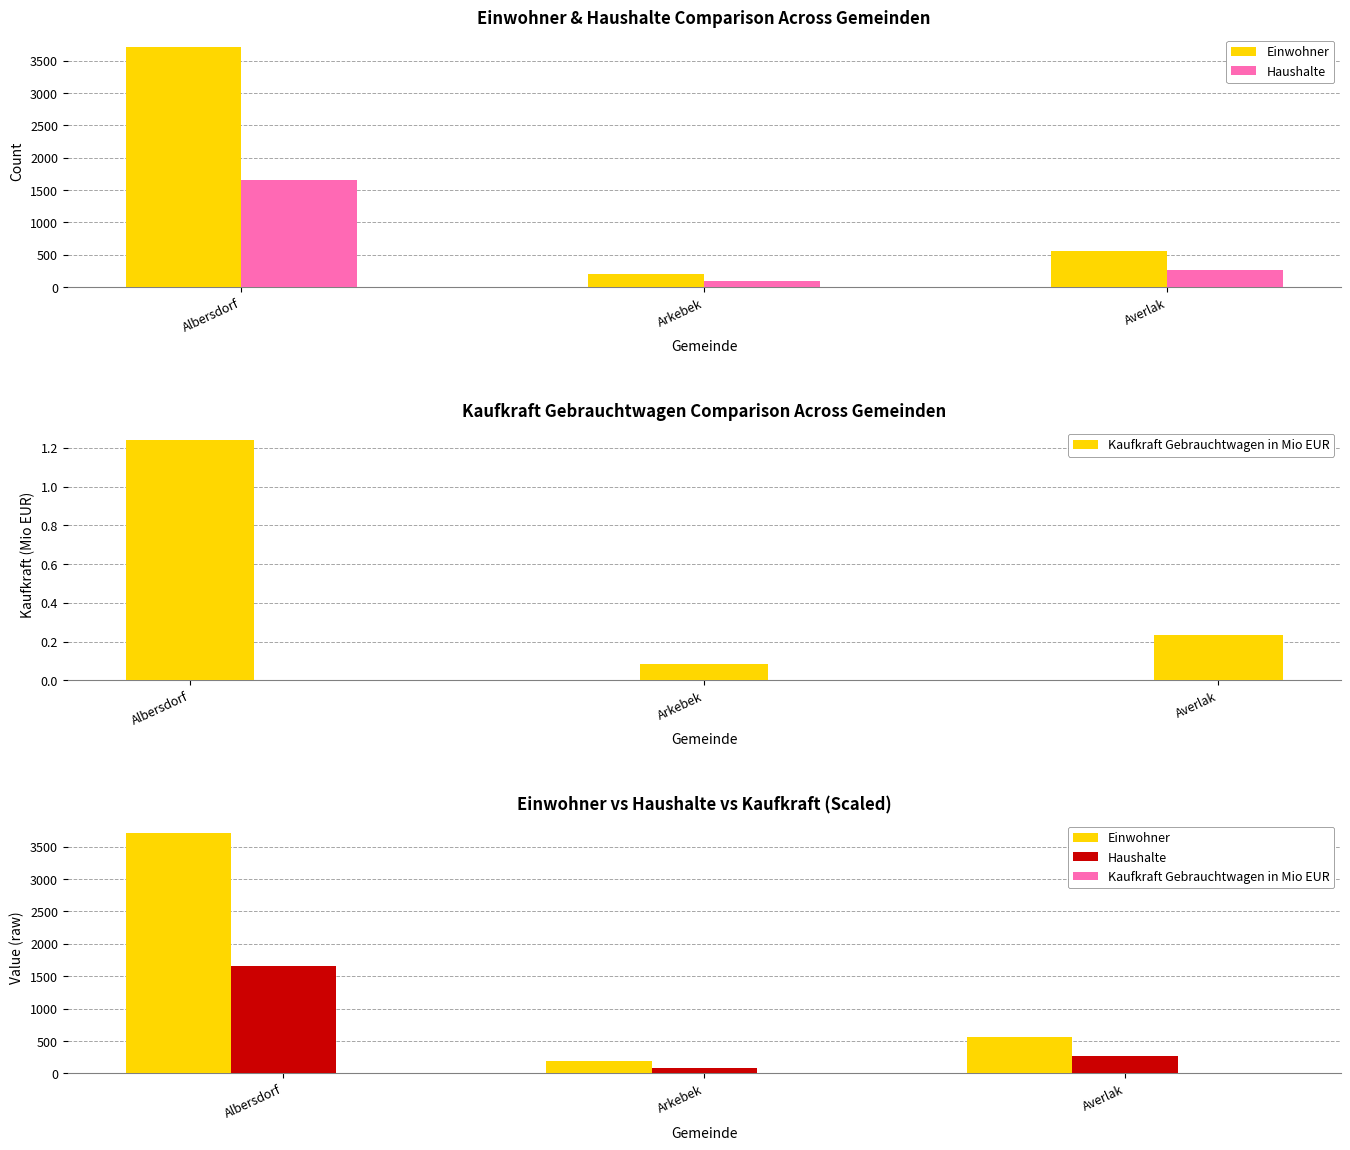

Between Albersdorf and Arkebek, which series saw the biggest shift?

Einwohner